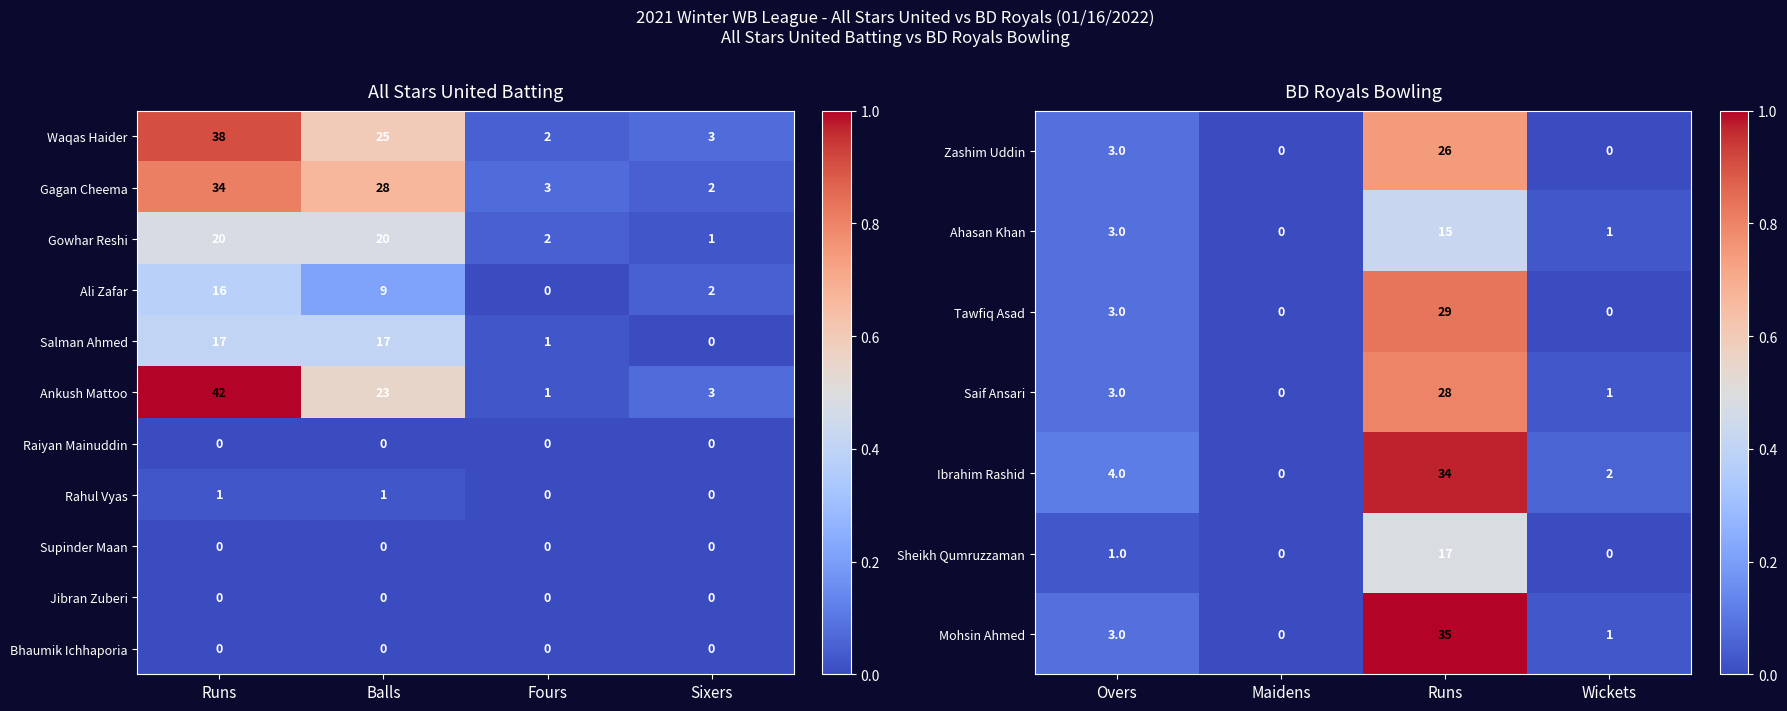

What is the average value of the Tawfiq Asad series?

8